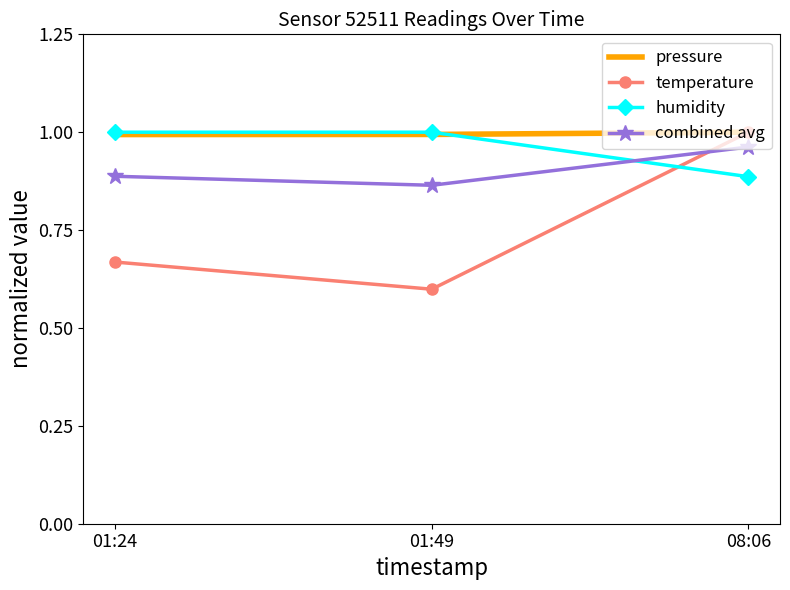

The temperature series shows 1.0 at 08:06. True or false?

True